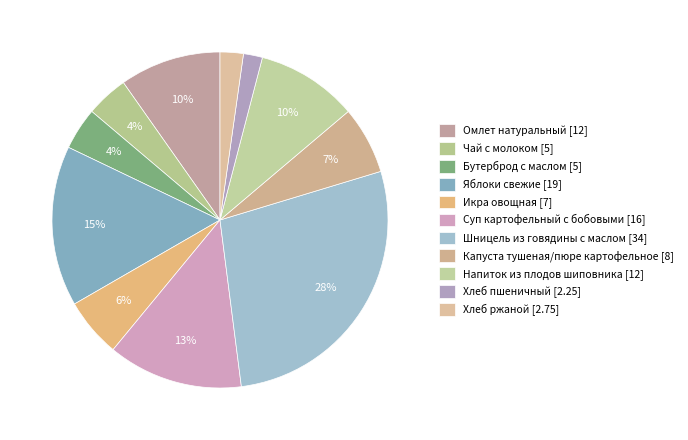

How many slices are in this pie chart?

11